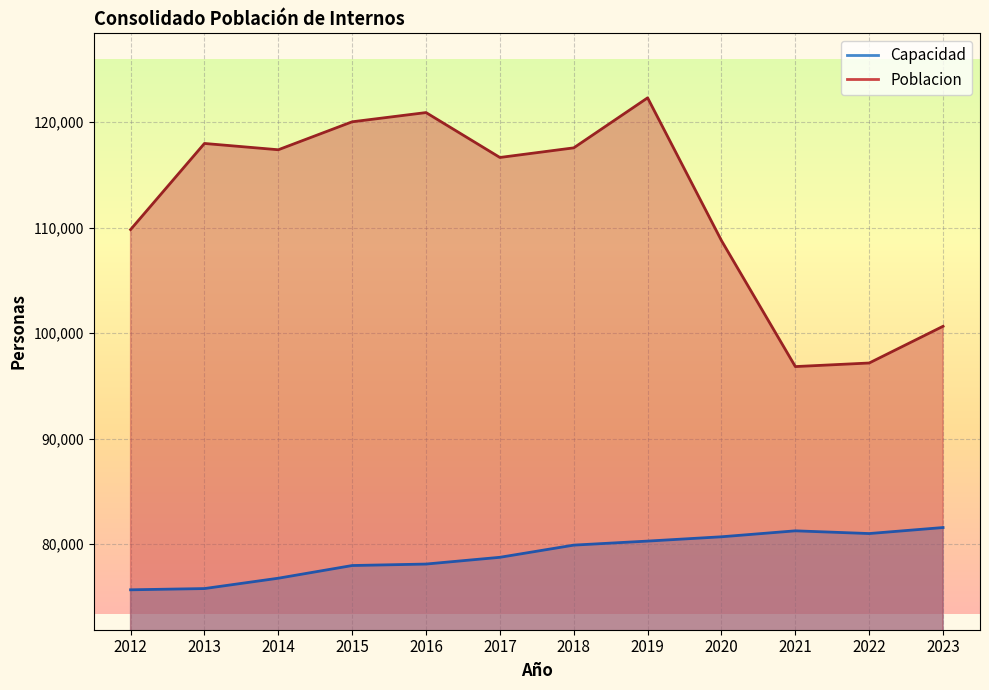

Reading left to right, list all the values displayed in this chart.

Capacidad: 75679.2	75796.6	76777.0	77979.8	78119.5	78759.0	79914.0	80296.2	80704.2	81268.8	81010.4	81580.7
Poblacion: 109822.1	117986.5	117389.1	120040.1	120914.0	116657.7	117569.6	122309.5	108777.8	96837.5	97175.9	100657.4